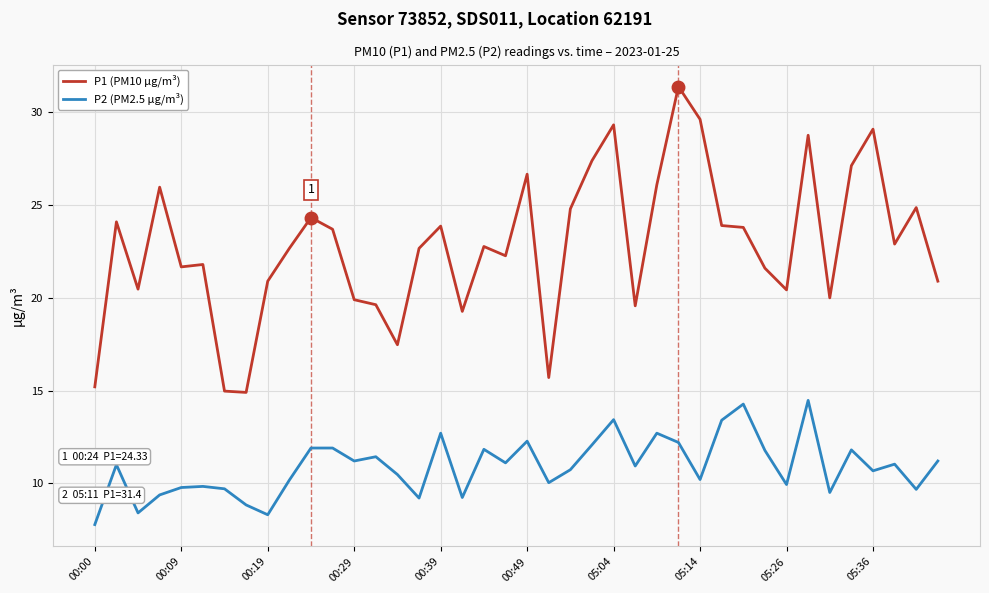

True or false: P1 (PM10 µg/m³) and P2 (PM2.5 µg/m³) cross at least once.

False